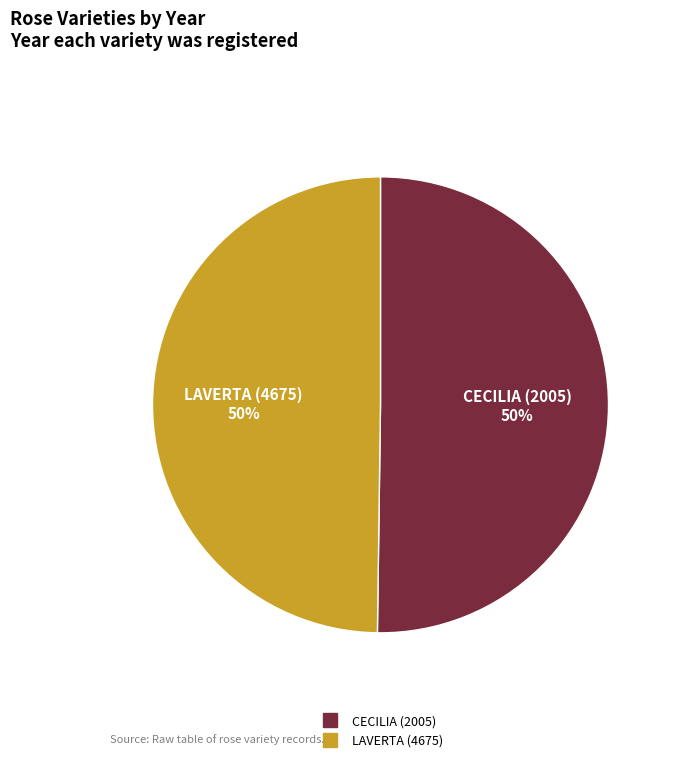

What is the ratio of the value at CECILIA (2005) to the value at LAVERTA (4675)?

1.0